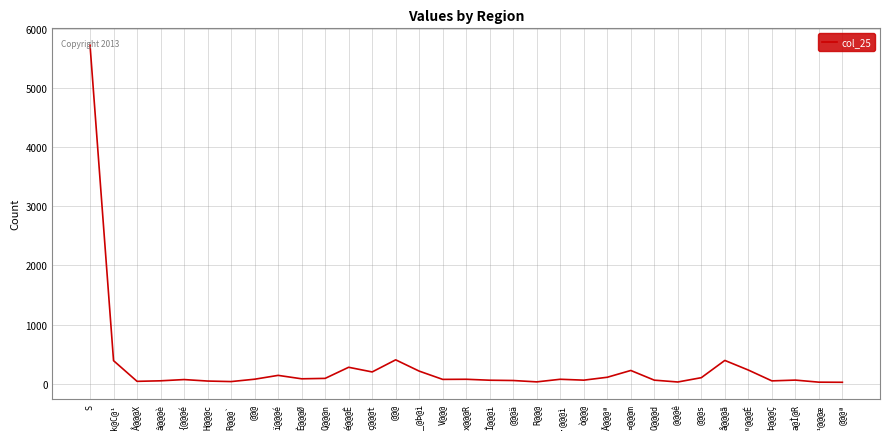

Which label corresponds to the smallest value in the chart?

@@@ª